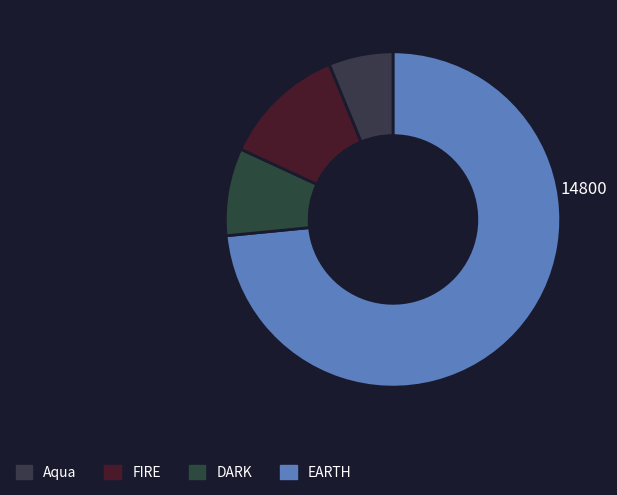

Count the number of slices in the pie.

4